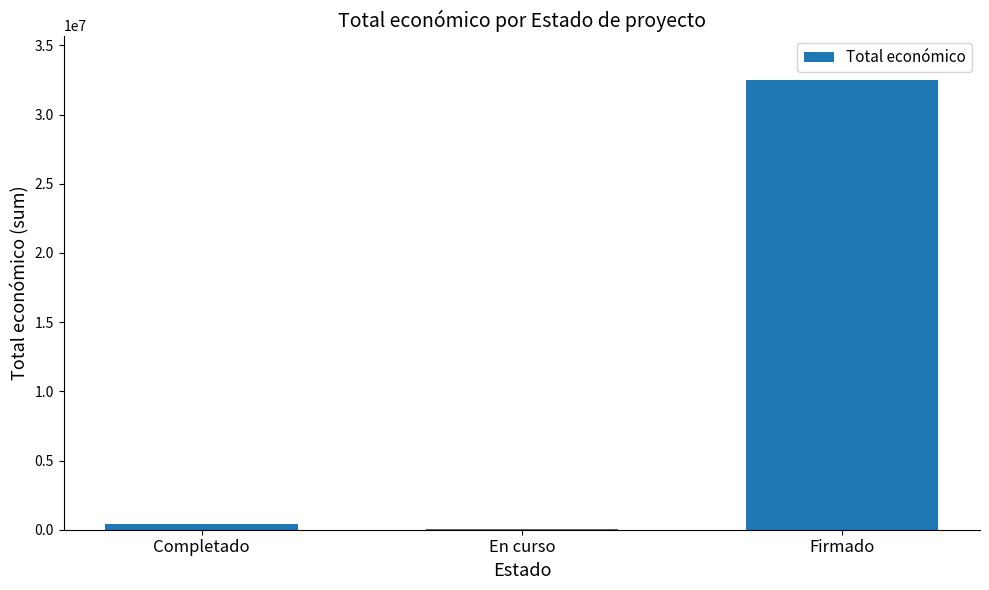

Which has a higher value, En curso or Firmado?

Firmado